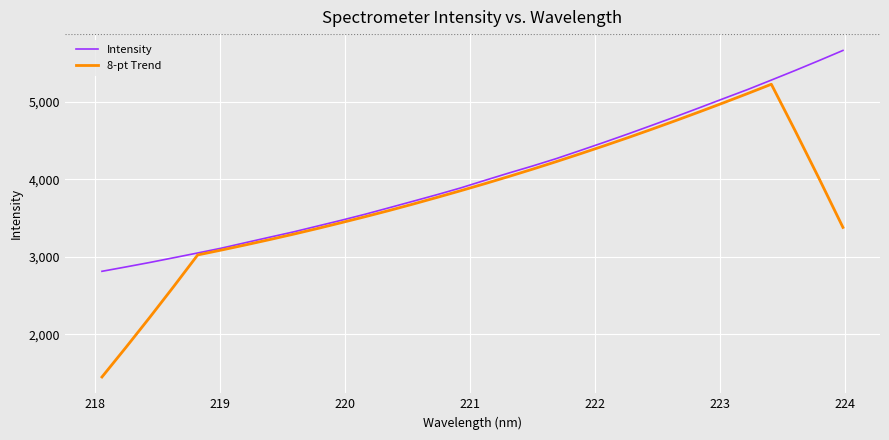

Rank the series by their maximum value, from highest to lowest.

Intensity, 8-pt Trend